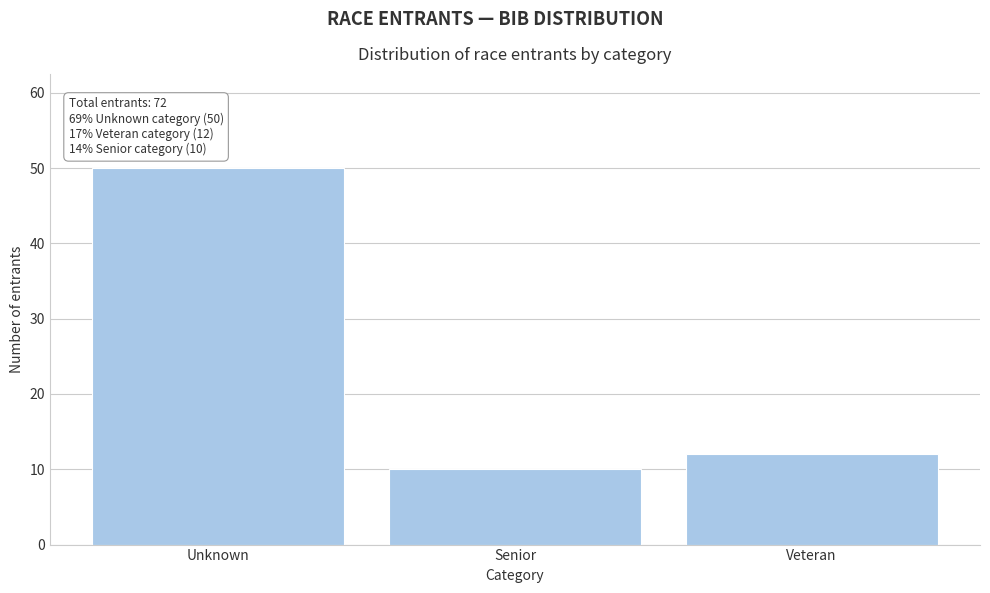

Reading left to right, transcribe all the data shown in this chart.

Unknown=50	Senior=10	Veteran=12